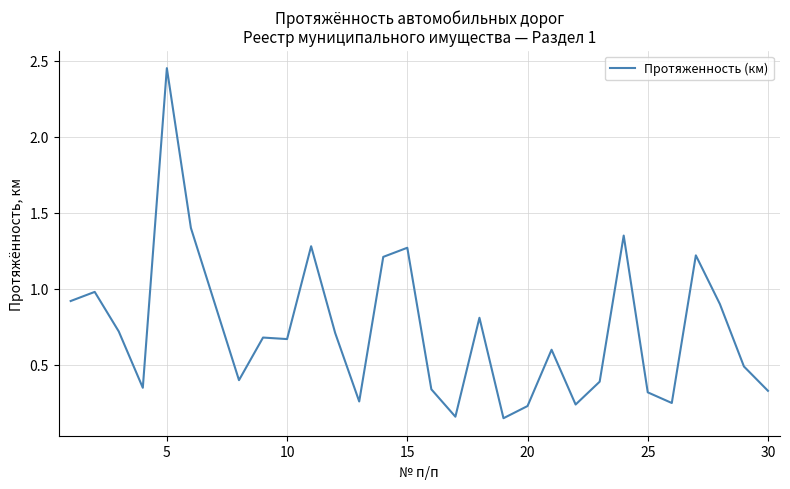

What is the difference between the maximum and minimum values?

2.3